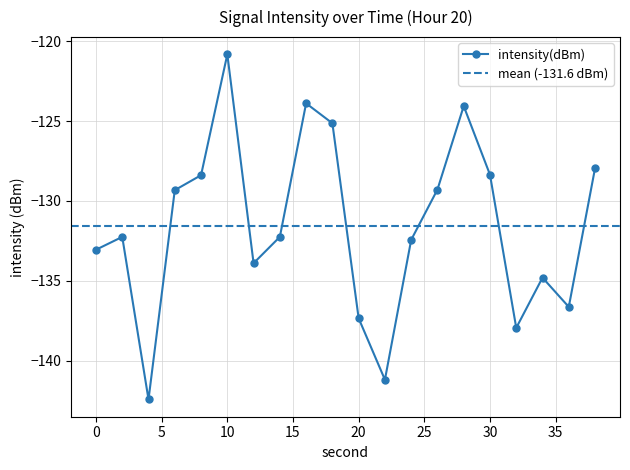

Which label corresponds to the smallest value in the chart?

4